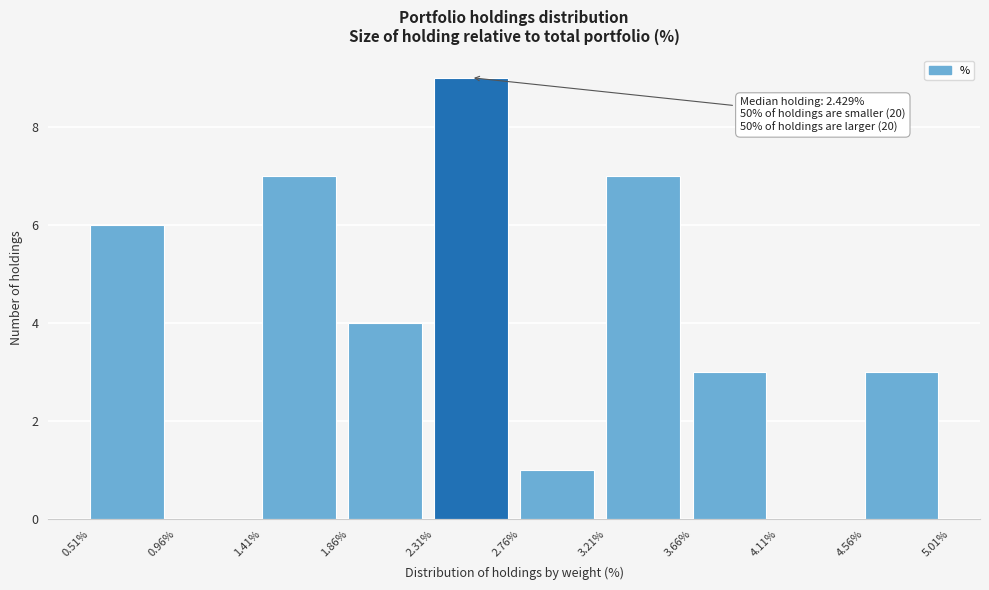

Which range on the x-axis has the tallest bar?

2.31% to 2.76%